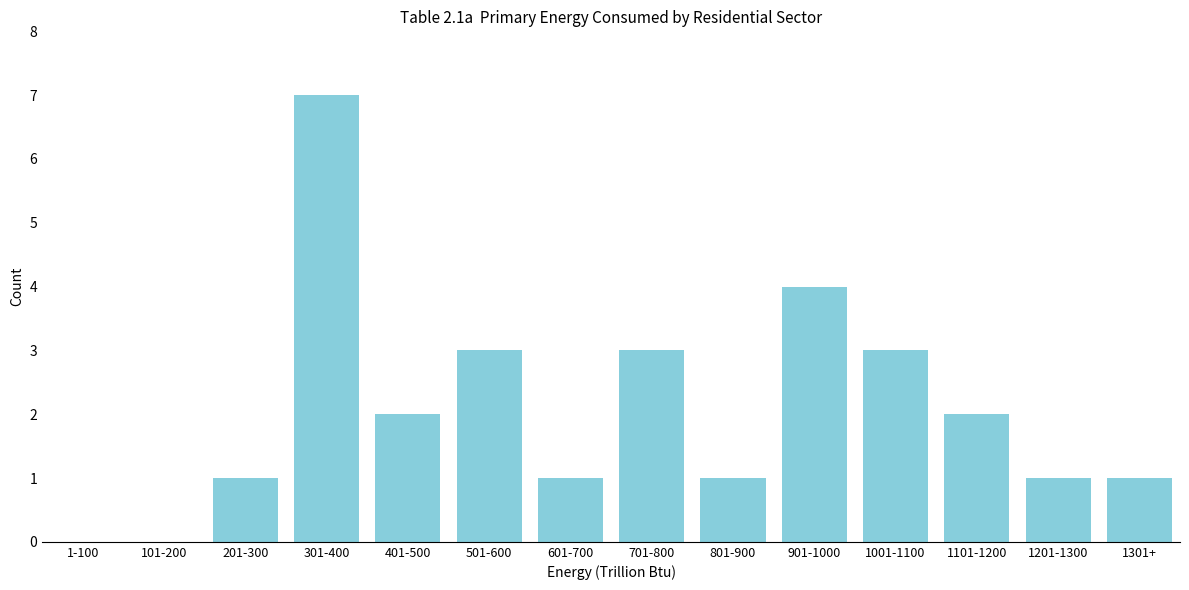

Reading left to right, transcribe all the data shown in this chart.

1-100=0	101-200=0	201-300=1	301-400=7	401-500=2	501-600=3	601-700=1	701-800=3	801-900=1	901-1000=4	1001-1100=3	1101-1200=2	1201-1300=1	1301+=1